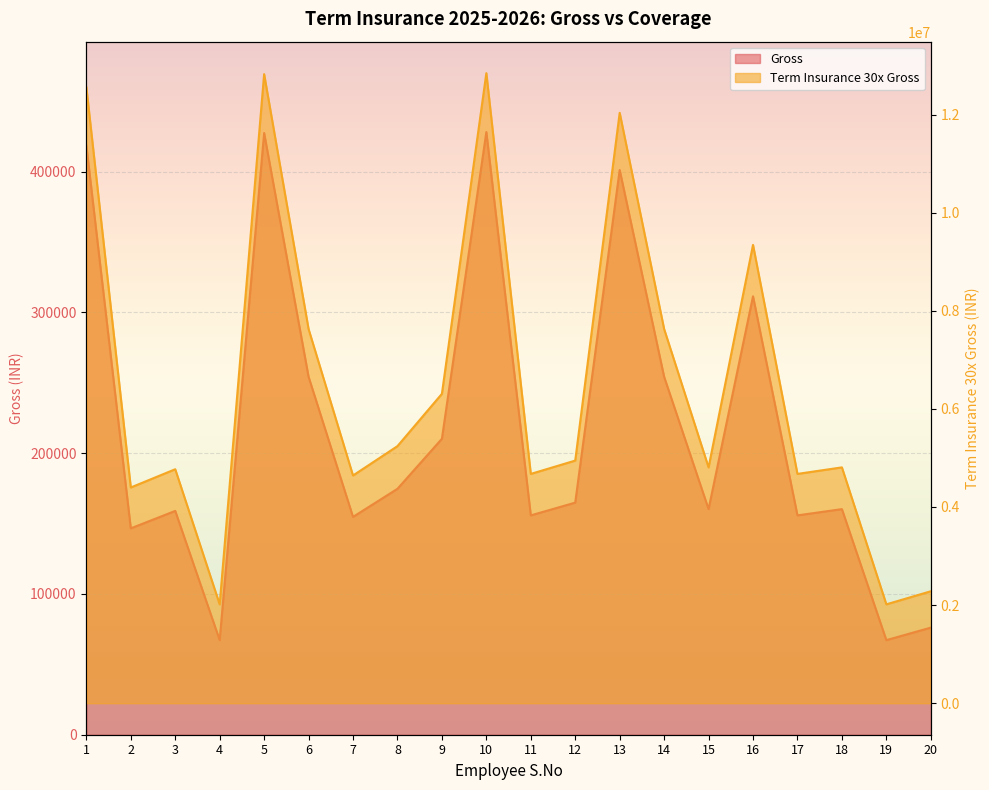

True or false: Term Insurance 30x Gross and Gross intersect in this chart.

False